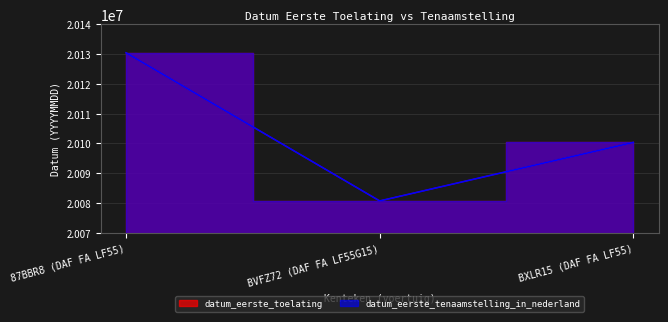

What is the sum of all datum_eerste_tenaamstelling_in_nederland values?

60311450